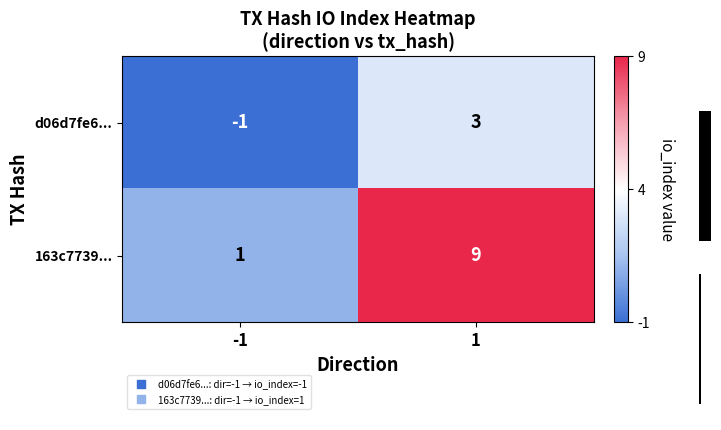

What is the sum of all d06d7fe6... values?

2